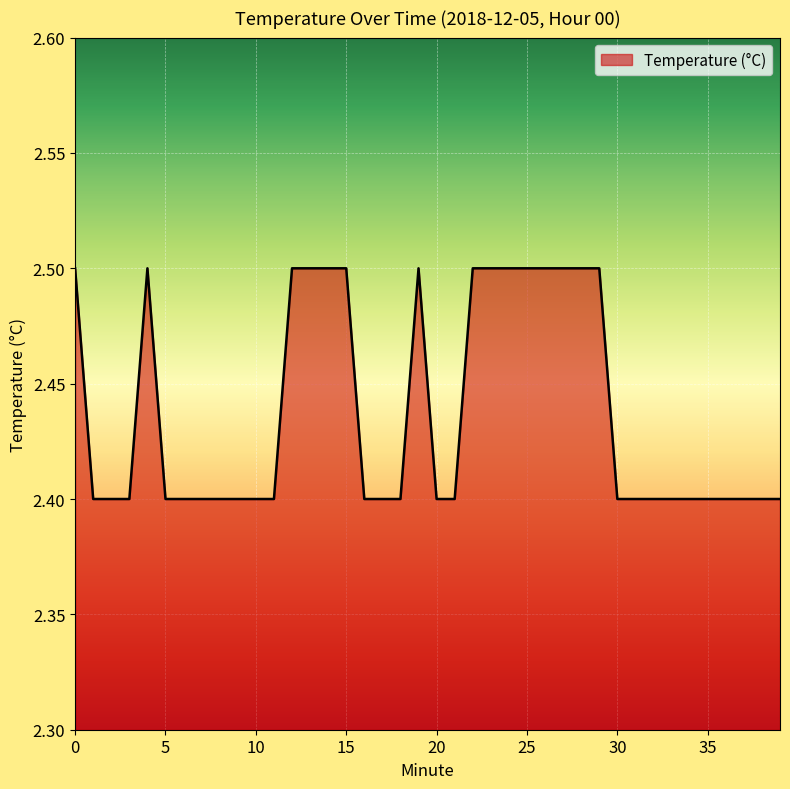

What is the minimum value shown in the chart?

2.4